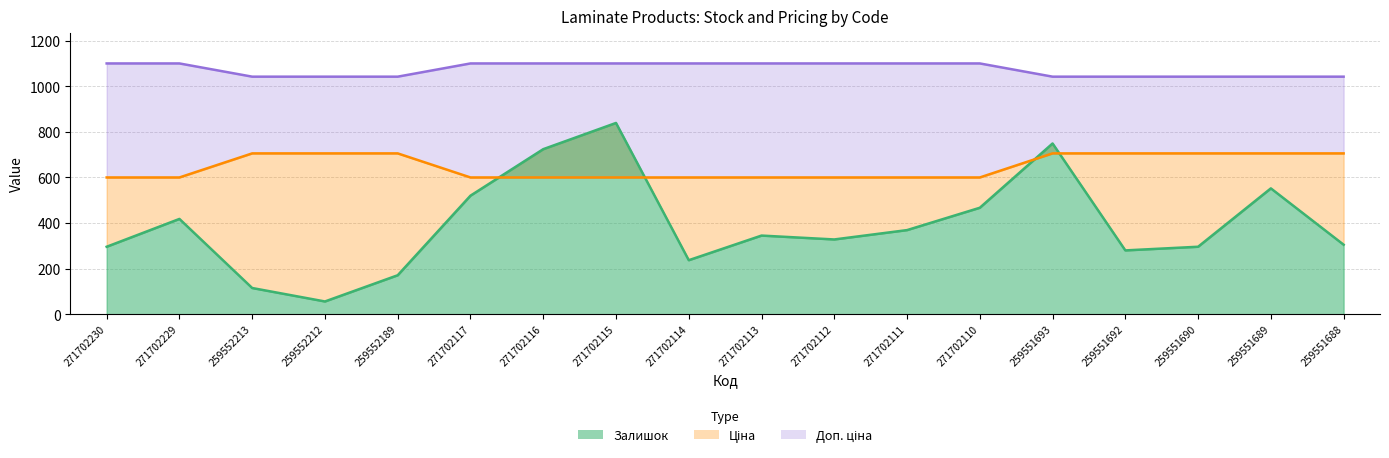

True or false: Доп. ціна has more than 1 points higher than both neighbors.

False